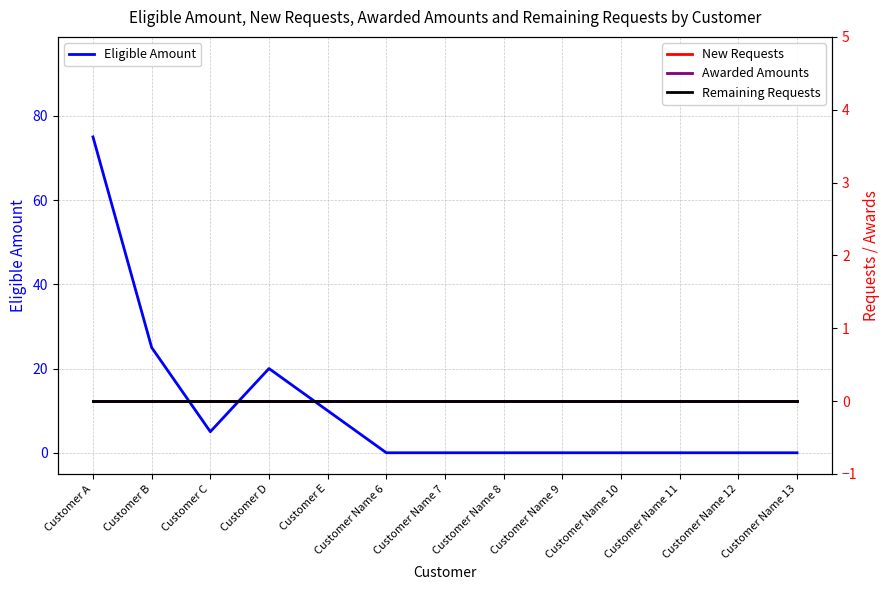

Reading right to left, transcribe all the data shown in this chart.

Eligible Amount: Customer Name 13=0	Customer Name 12=0	Customer Name 11=0	Customer Name 10=0	Customer Name 9=0	Customer Name 8=0	Customer Name 7=0	Customer Name 6=0	Customer E=10	Customer D=20	Customer C=5	Customer B=25	Customer A=75
New Requests: Customer Name 13=0	Customer Name 12=0	Customer Name 11=0	Customer Name 10=0	Customer Name 9=0	Customer Name 8=0	Customer Name 7=0	Customer Name 6=0	Customer E=0	Customer D=0	Customer C=0	Customer B=0	Customer A=0
Awarded Amounts: Customer Name 13=0	Customer Name 12=0	Customer Name 11=0	Customer Name 10=0	Customer Name 9=0	Customer Name 8=0	Customer Name 7=0	Customer Name 6=0	Customer E=0	Customer D=0	Customer C=0	Customer B=0	Customer A=0
Remaining Requests: Customer Name 13=0	Customer Name 12=0	Customer Name 11=0	Customer Name 10=0	Customer Name 9=0	Customer Name 8=0	Customer Name 7=0	Customer Name 6=0	Customer E=0	Customer D=0	Customer C=0	Customer B=0	Customer A=0